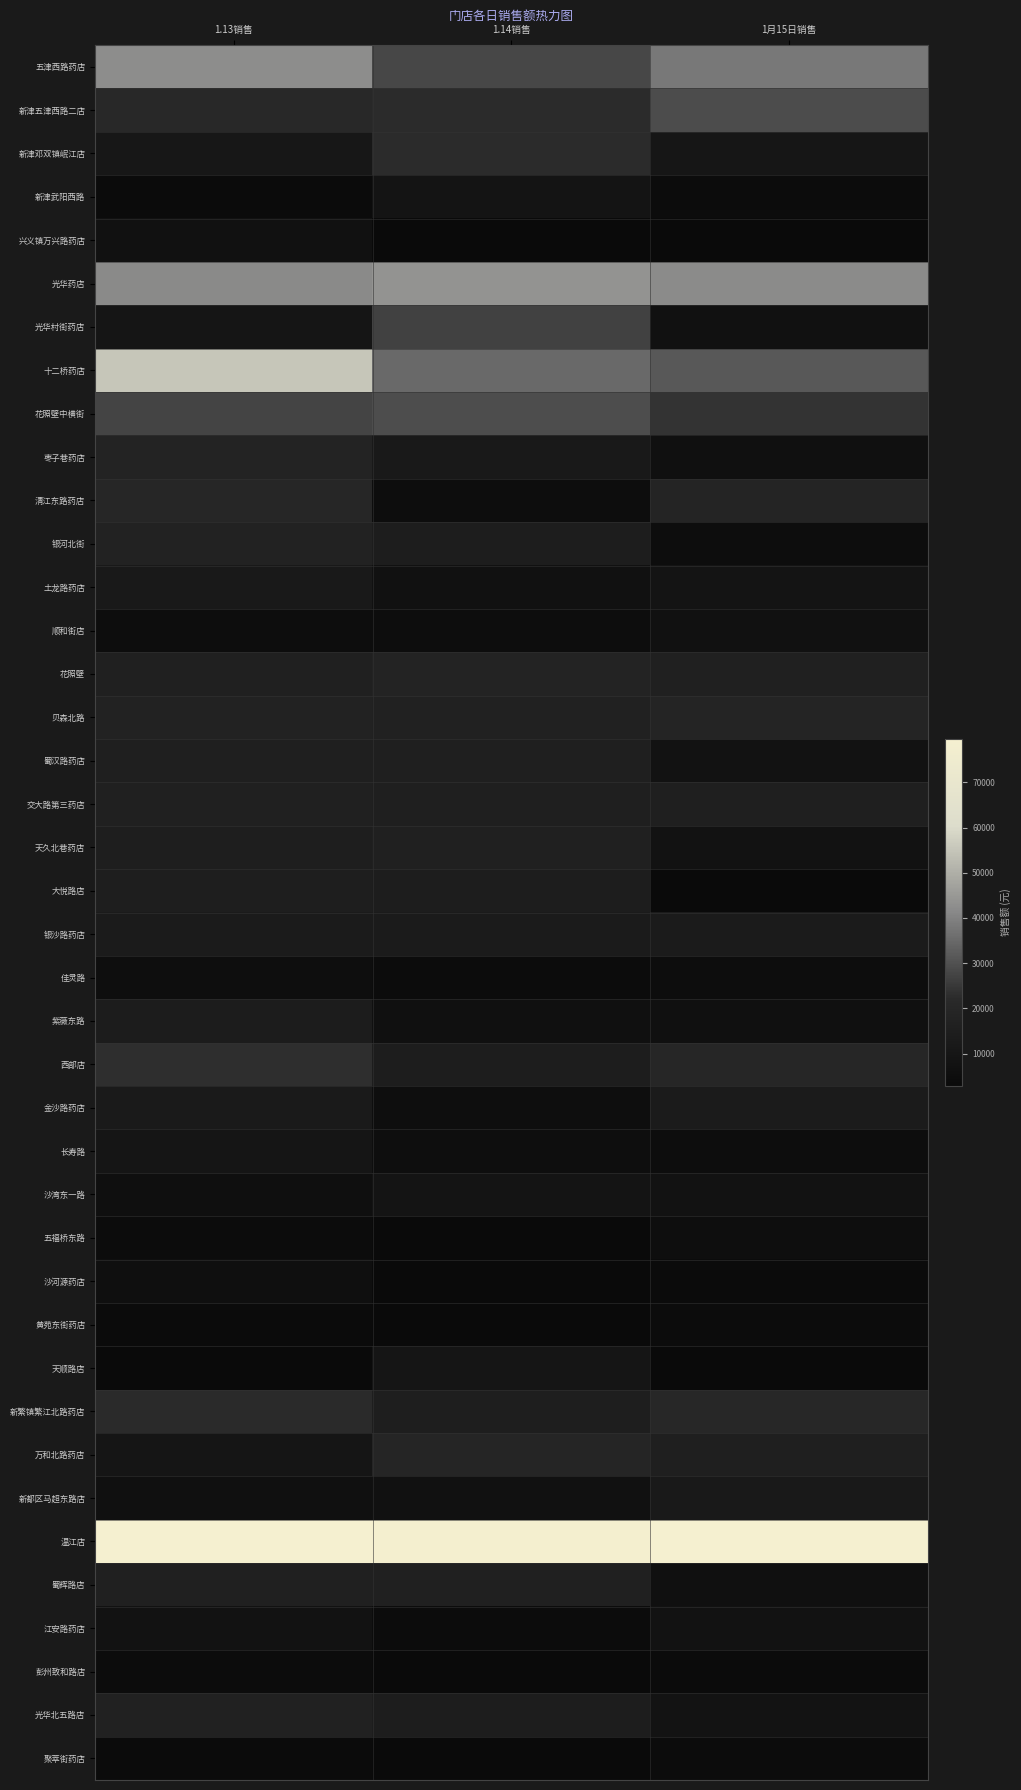

Which series changed the most between 1.14销售 and 1月15日销售?

光华村街药店